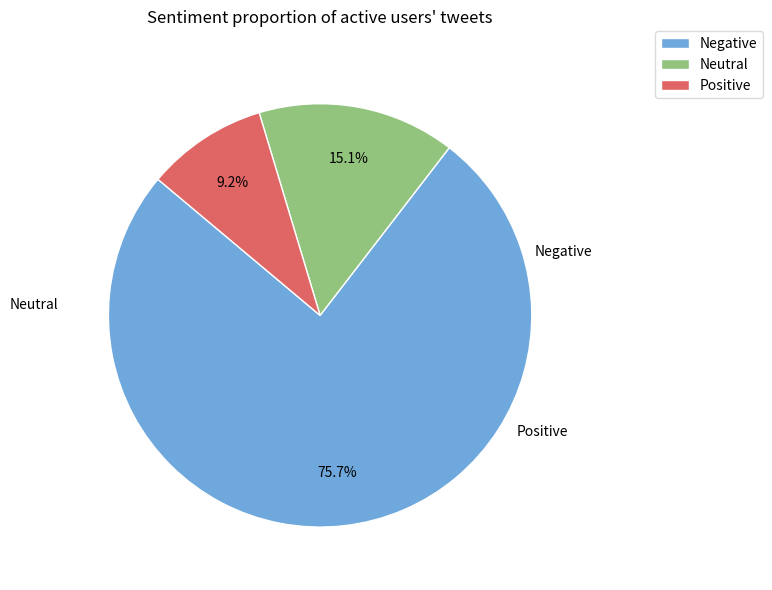

Is there a majority slice in this chart?

Yes